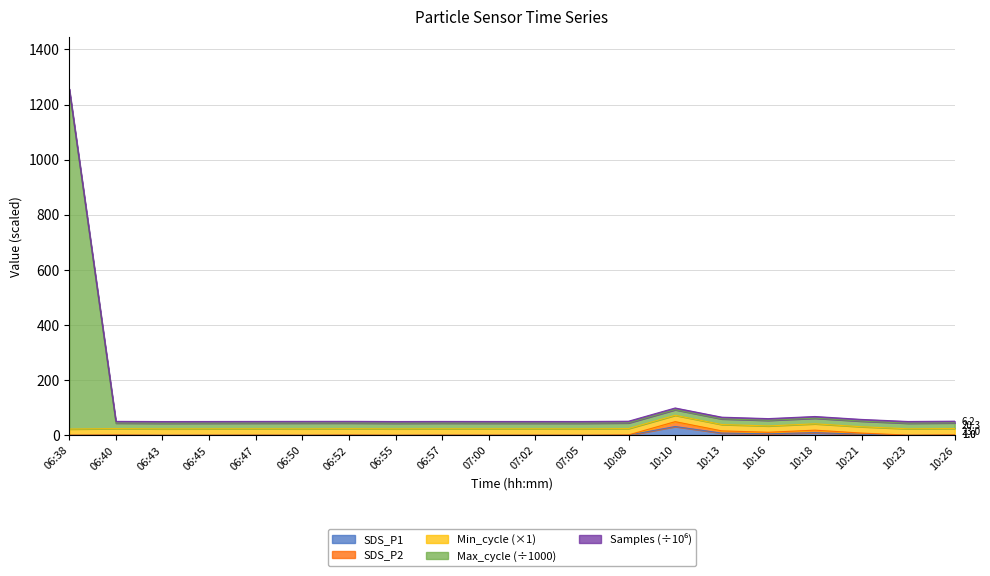

What is the maximum value for SDS_P1?

32.2